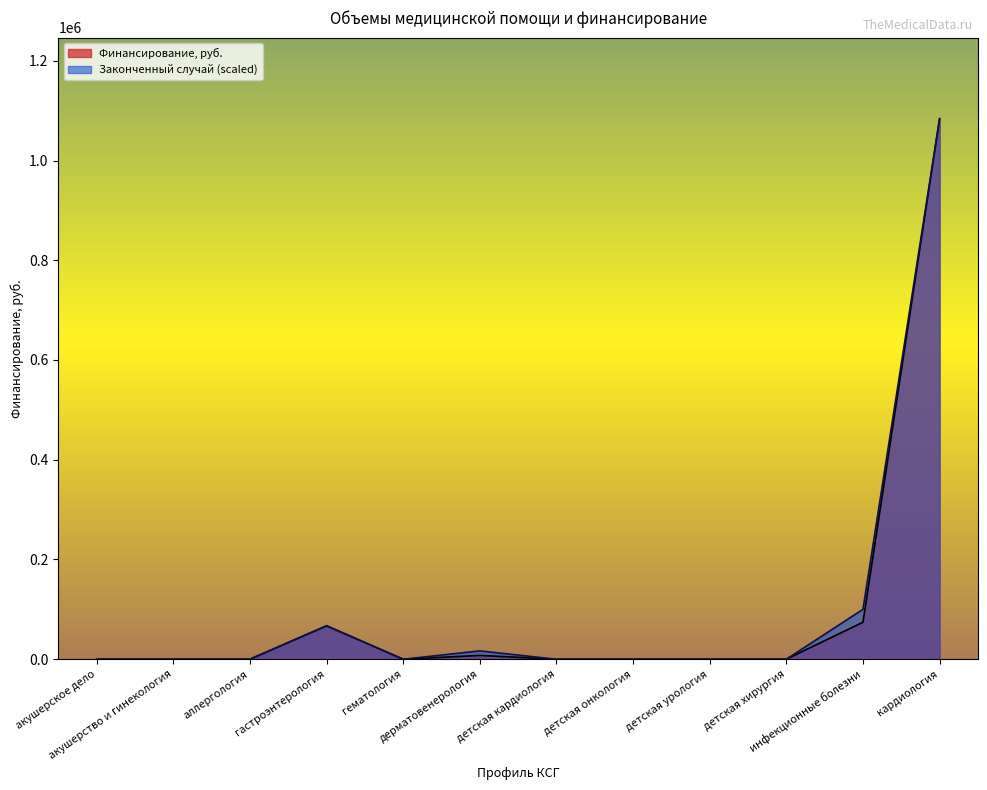

Reading left to right, extract all data points from this chart.

Законченный случай: 0.0	0.0	0.0	66700.2	0.0	16675.0	0.0	0.0	0.0	0.0	100050.3	1083878.0
Финансирование, руб.: 0.0	0.0	0.0	67174.0	0.0	7629.0	0.0	0.0	0.0	0.0	74160.0	1083878.0